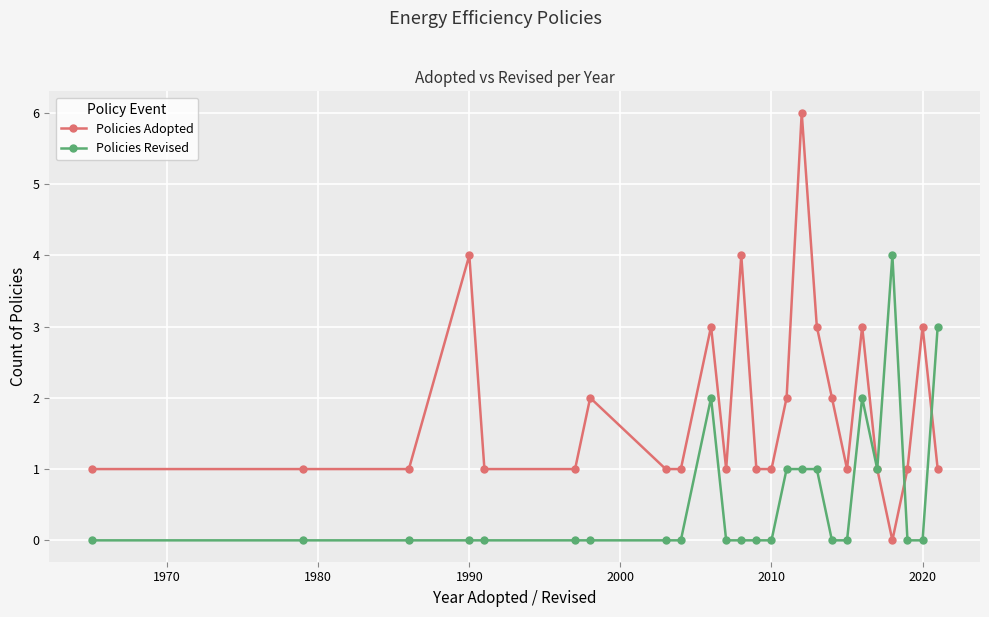

Rank the series by their maximum value, from highest to lowest.

Policies Adopted, Policies Revised